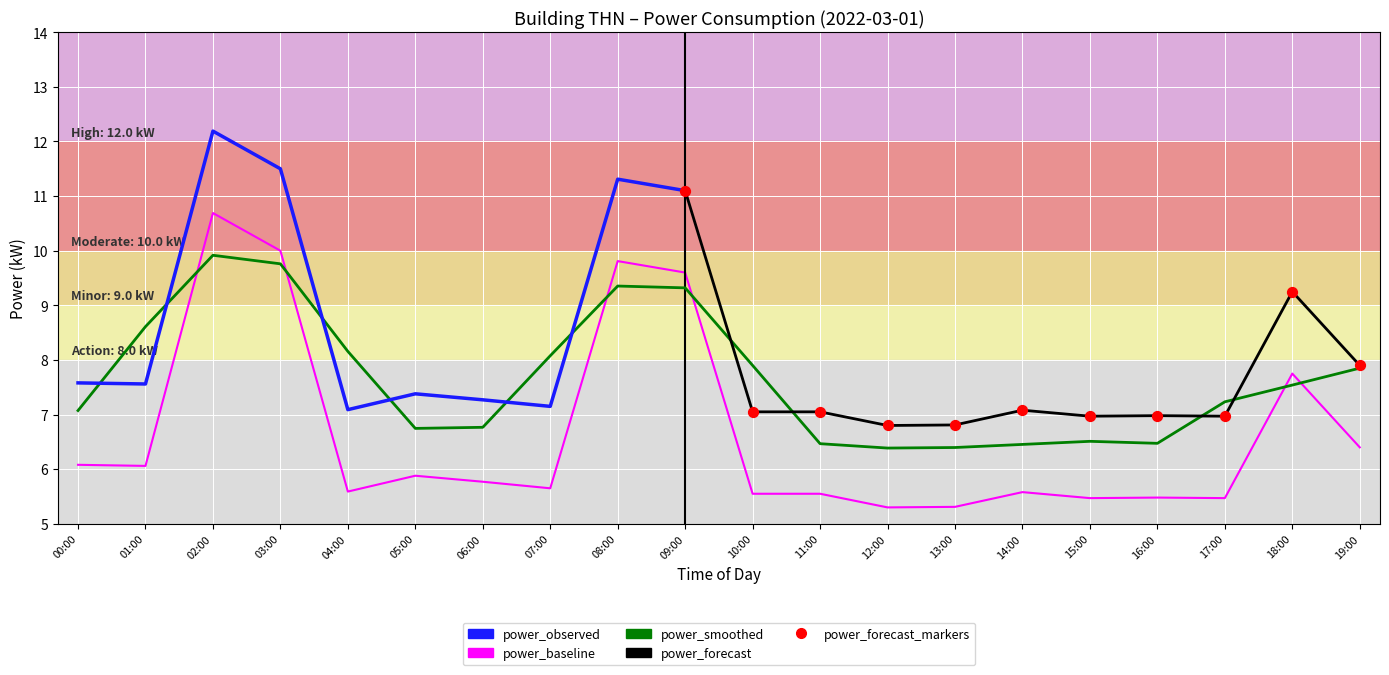

Between 03:00 and 16:00, which is larger?

03:00